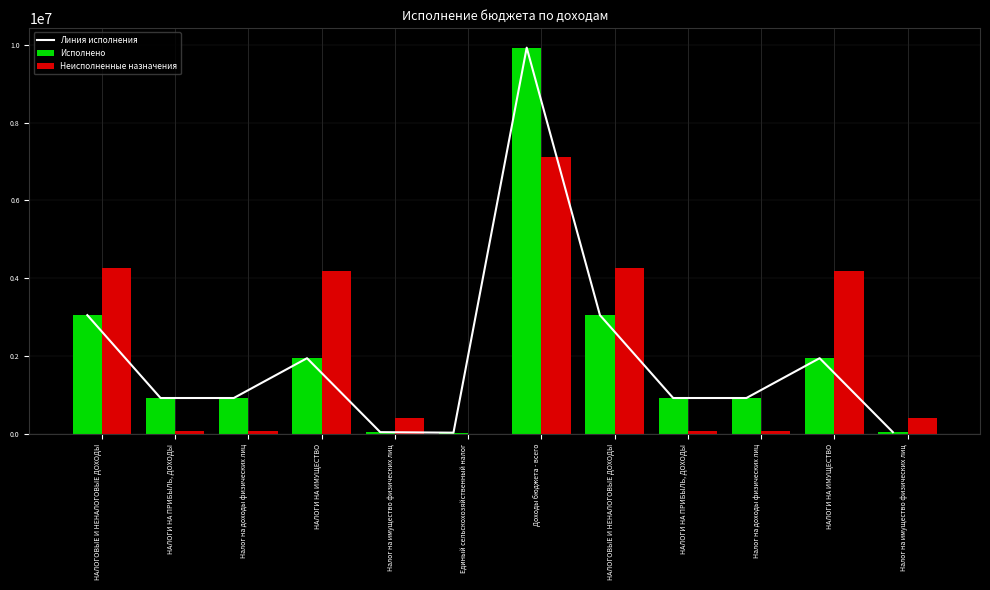

What are all the series names shown in the legend?

Линия исполнения, Исполнено, Неисполненные назначения